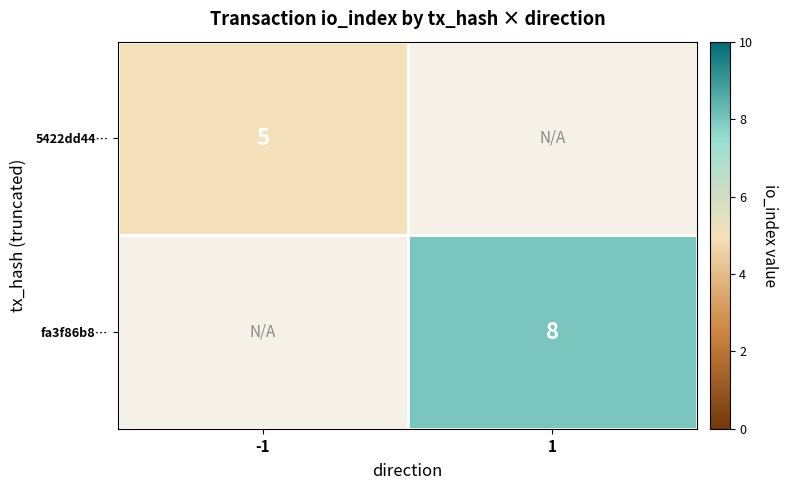

The fa3f86b8… series shows 12 at 1. True or false?

False